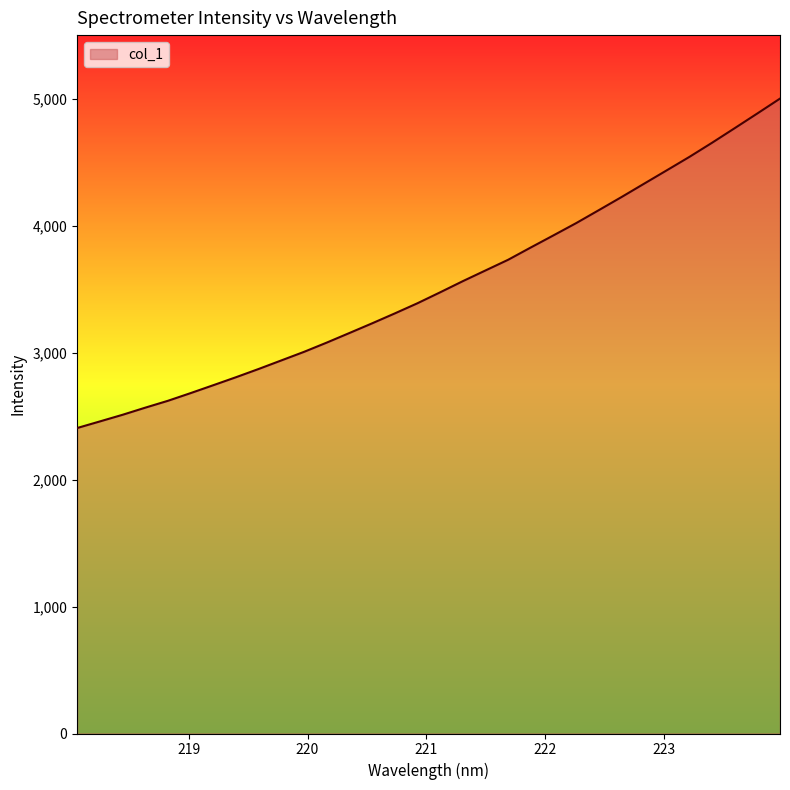

Does the chart have visible grid lines?

No